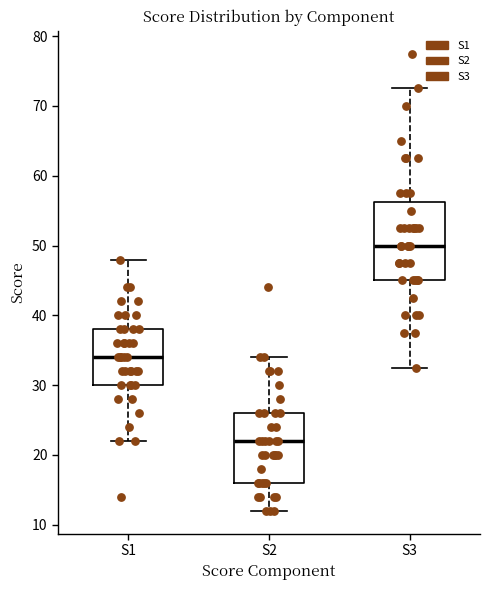

Where does the lower whisker of the box for S3 end on the y-axis? The values are not printed on the chart, so give them approximately, as read against the axis.

33